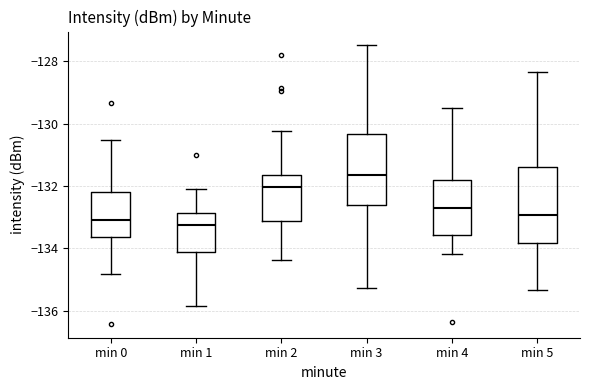

Reading left to right, transcribe this box plot: for each box, give where its median line is, the range the box spans, and where its two whiskers end, as read against the y-axis. The values are not printed on the chart, so give them approximately, as read against the axis.

min 0: median -133.2, box -133.6 to -132.2, whiskers -134.8 to -130.6
min 1: median -133.2, box -134.2 to -132.8, whiskers -135.8 to -132.2
min 2: median -132.0, box -133.2 to -131.6, whiskers -134.4 to -130.2
min 3: median -131.6, box -132.6 to -130.4, whiskers -135.2 to -127.4
min 4: median -132.6, box -133.6 to -131.8, whiskers -134.2 to -129.4
min 5: median -133.0, box -133.8 to -131.4, whiskers -135.4 to -128.4